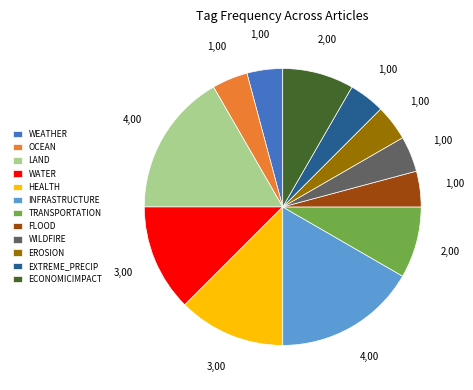

Combined, do EXTREME_PRECIP and WEATHER account for over 50%?

No